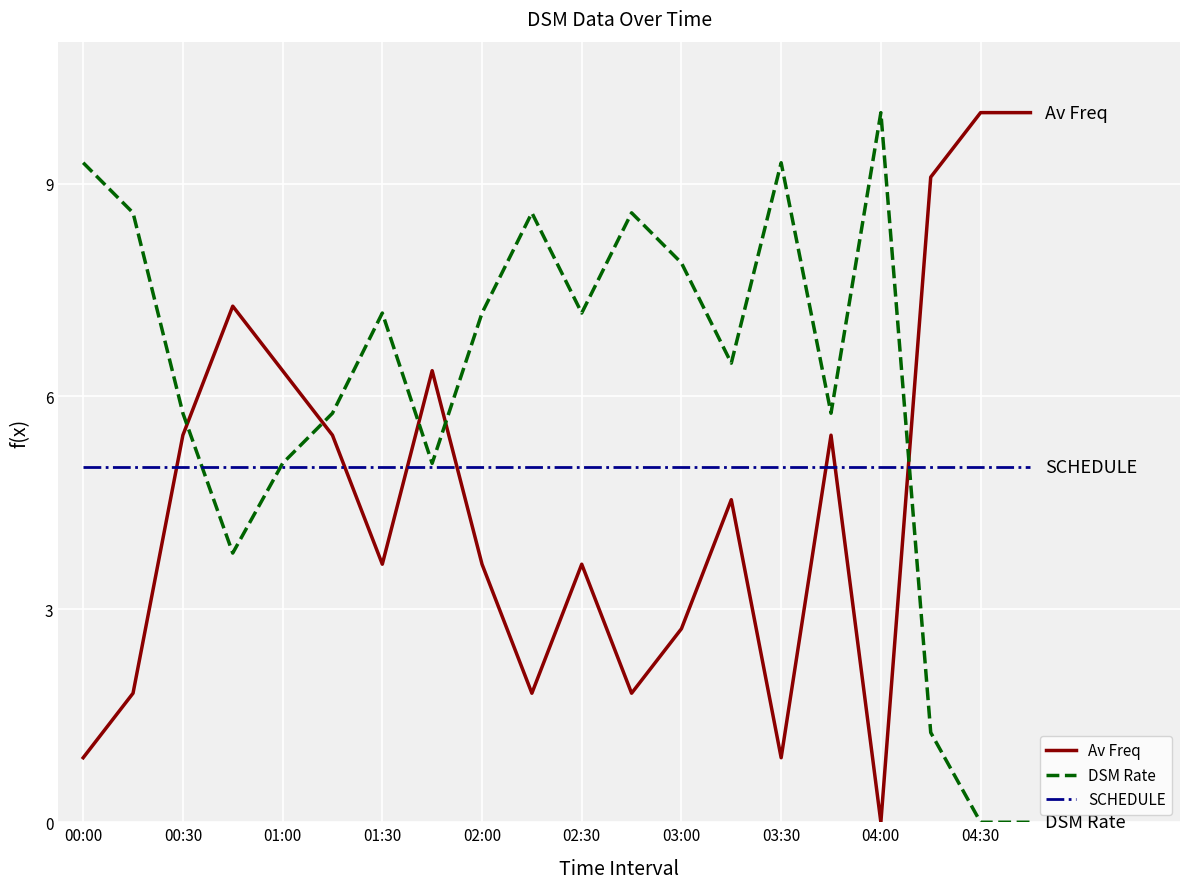

True or false: Av Freq and SCHEDULE cross at least once.

True